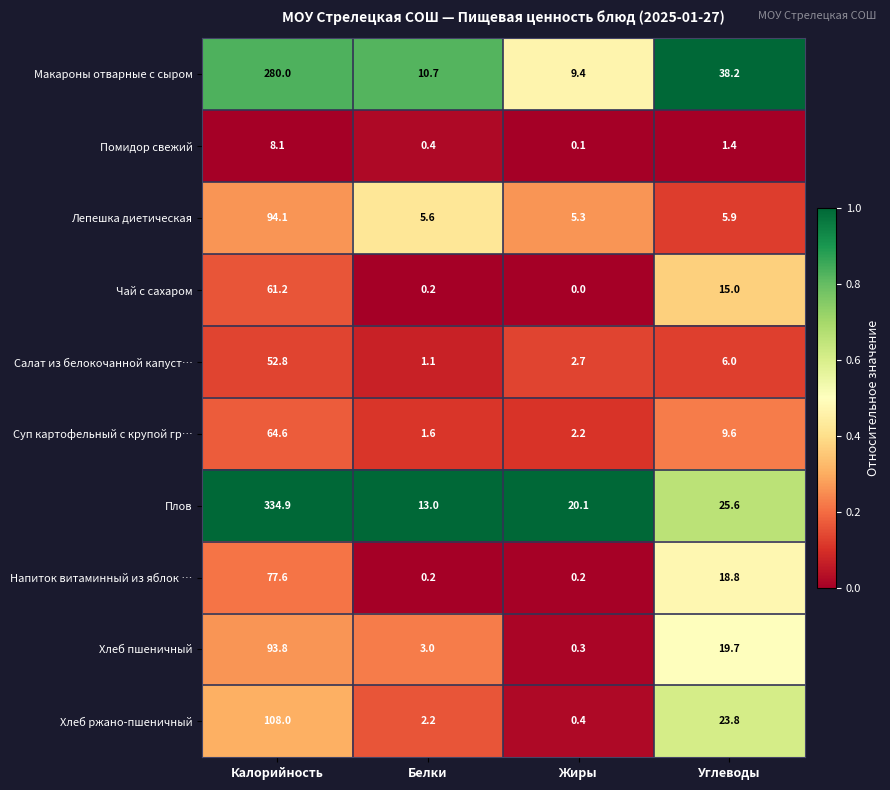

What is the difference between the highest and lowest values at Жиры?

20.1